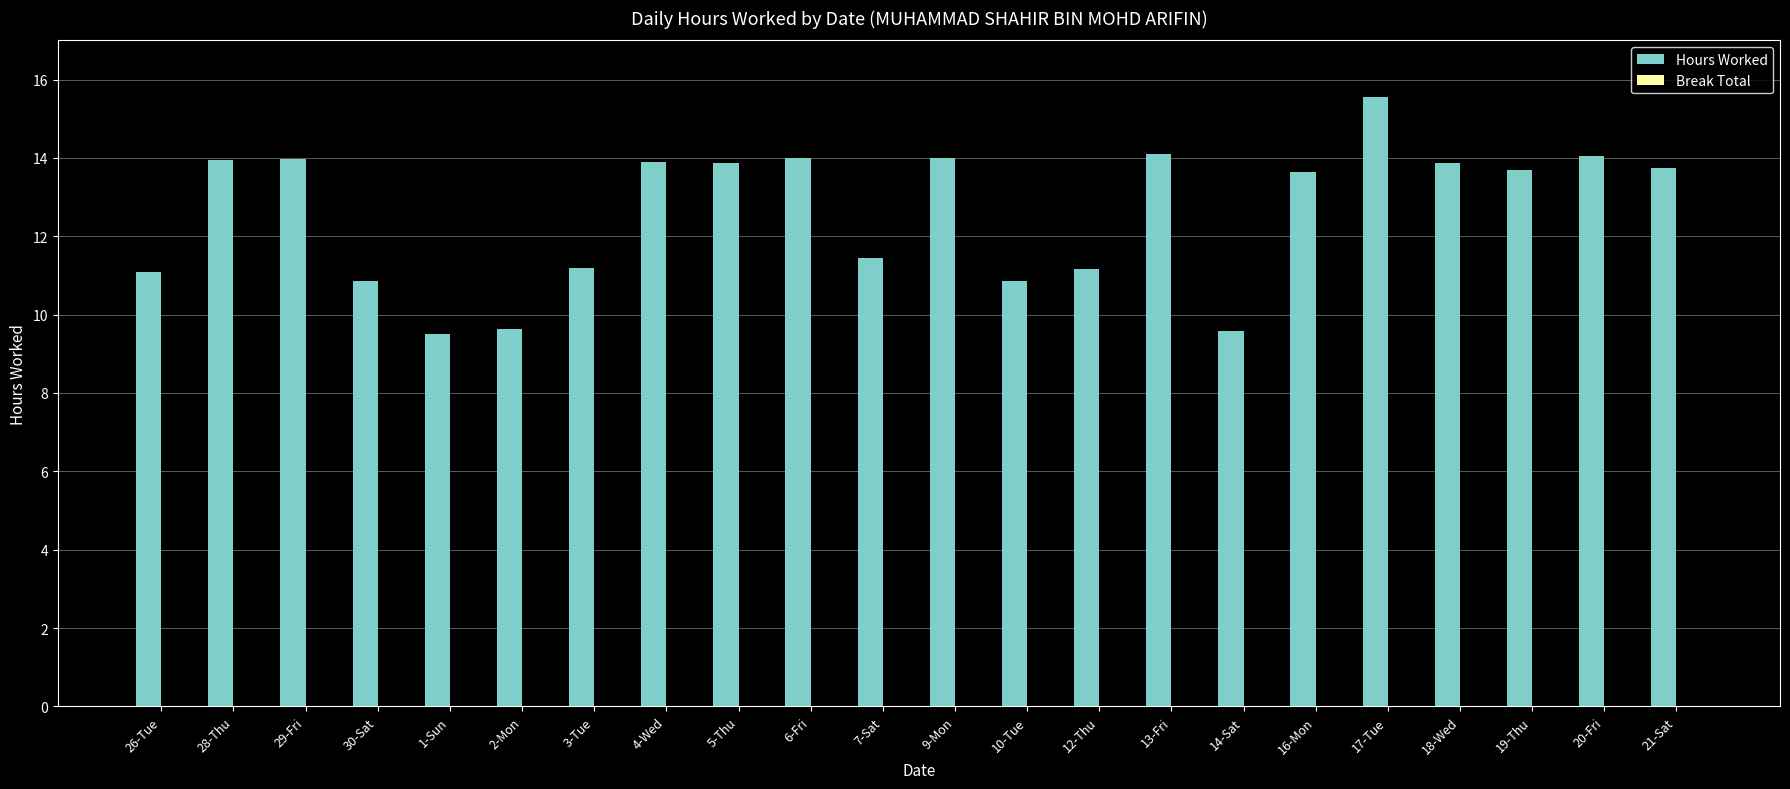

What is the greatest value displayed?

15.6